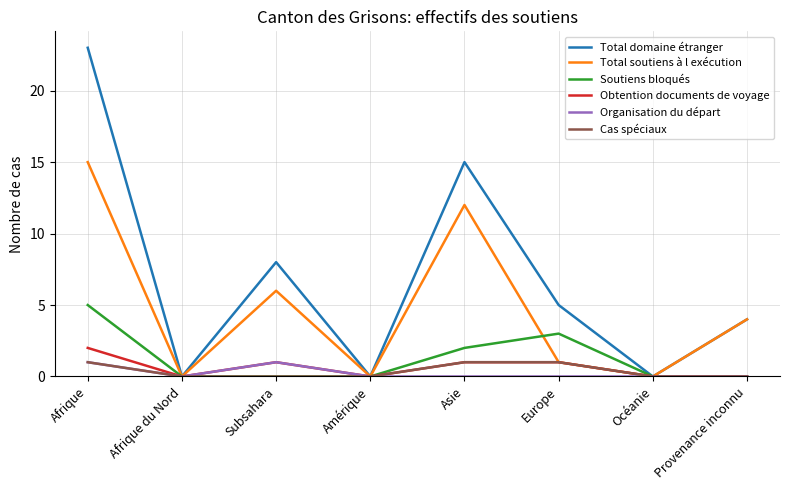

What is the highest value of the Total soutiens à l exécution series?

15